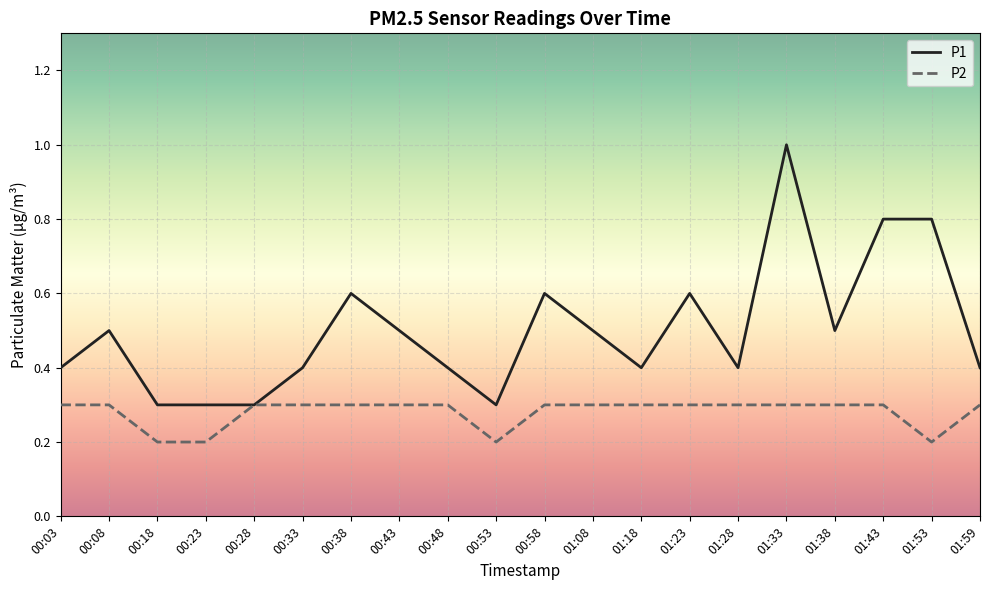

The value of P1 at 01:23 is 0.6. True or false?

True